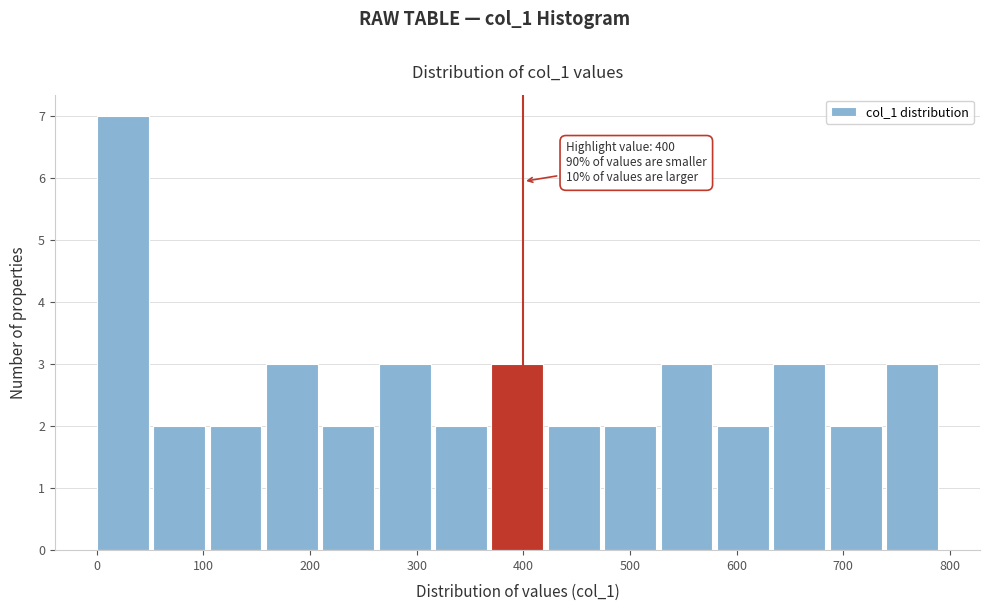

Which range on the x-axis has the tallest bar?

0 to 50